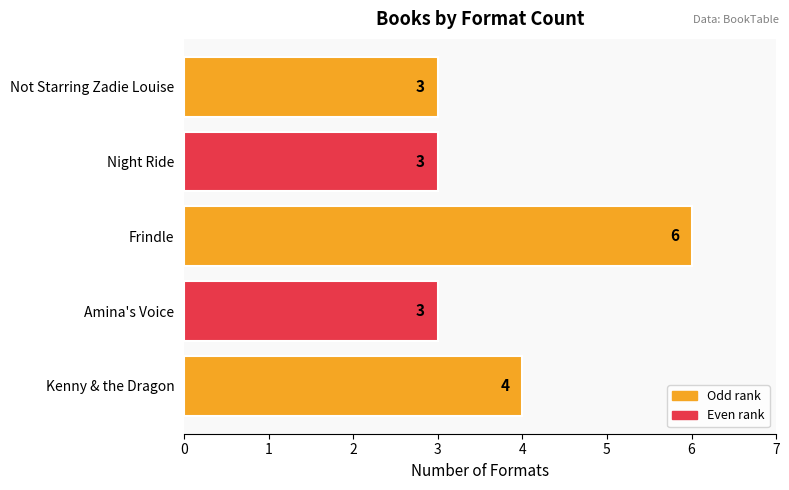

The value at Kenny & the Dragon is 4. True or false?

True